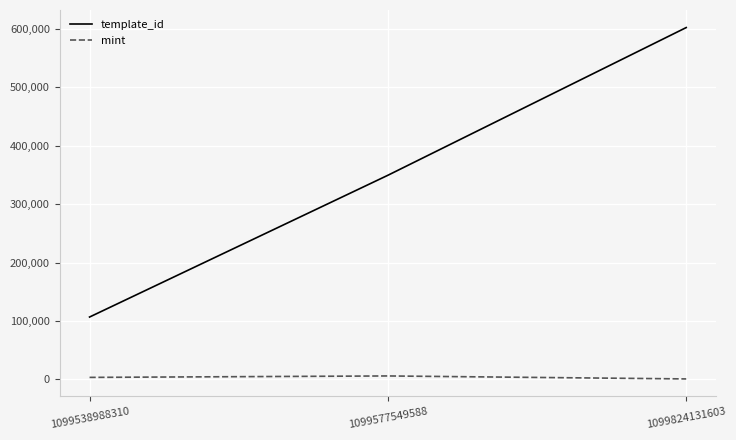

What is the minimum value shown in the chart?

589